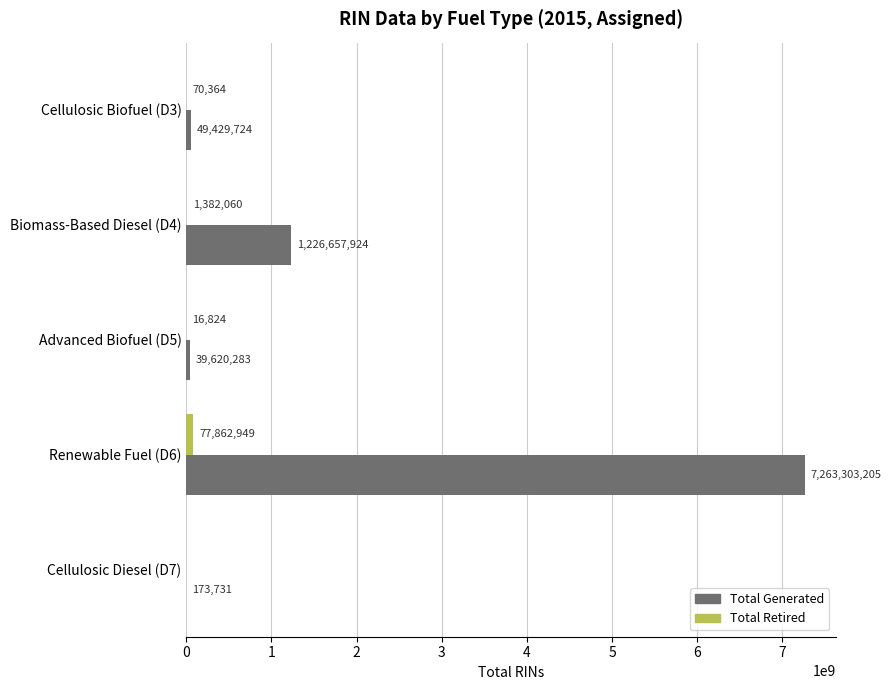

What is the highest value of the Total Retired series?

77862949